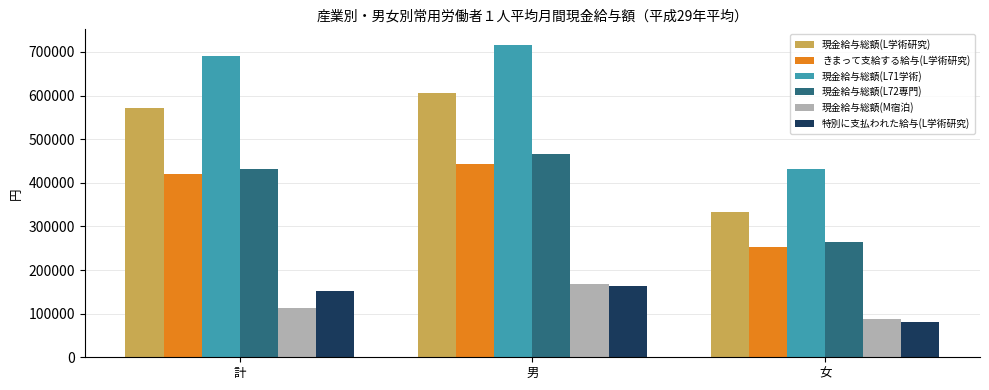

What is the sum of the 特別に支払われた給与(L学術研究) values at 女 and 計?

232508